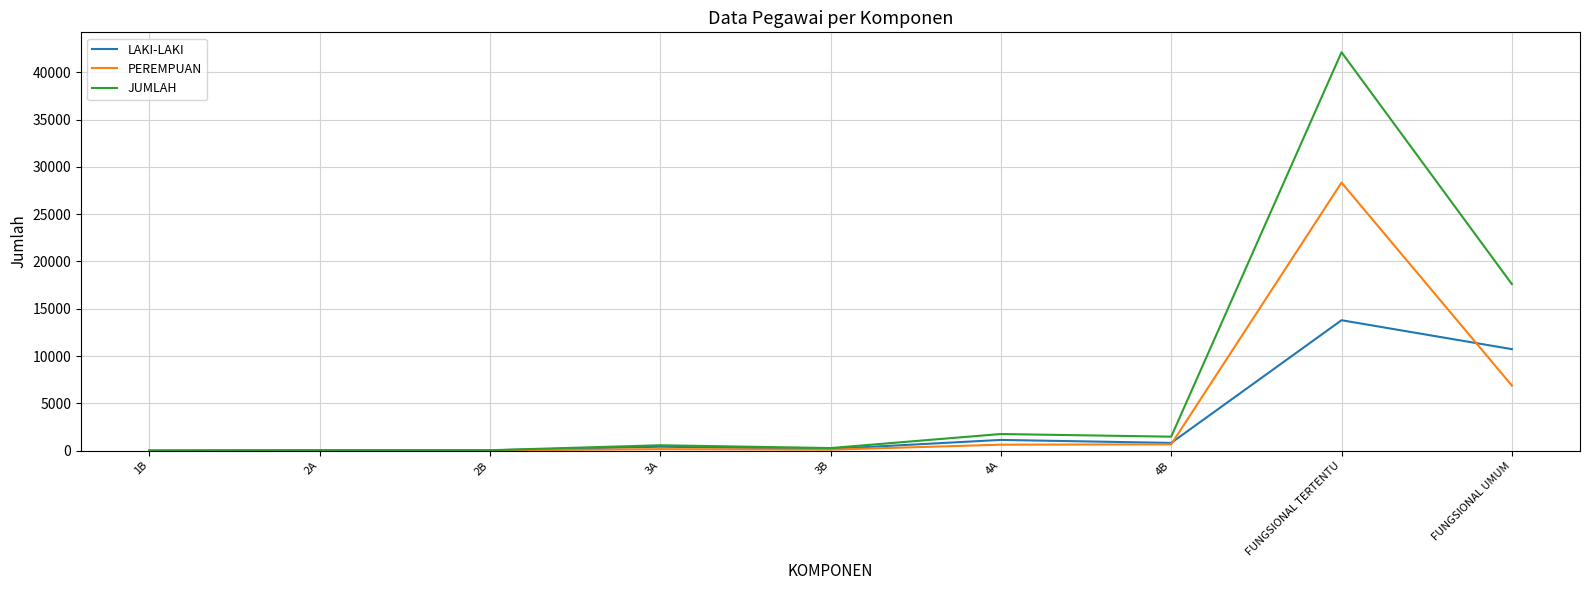

At which label is JUMLAH closest to 21063?

FUNGSIONAL UMUM